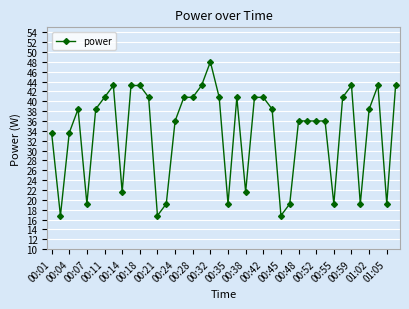

What is the greatest value displayed?

48.0